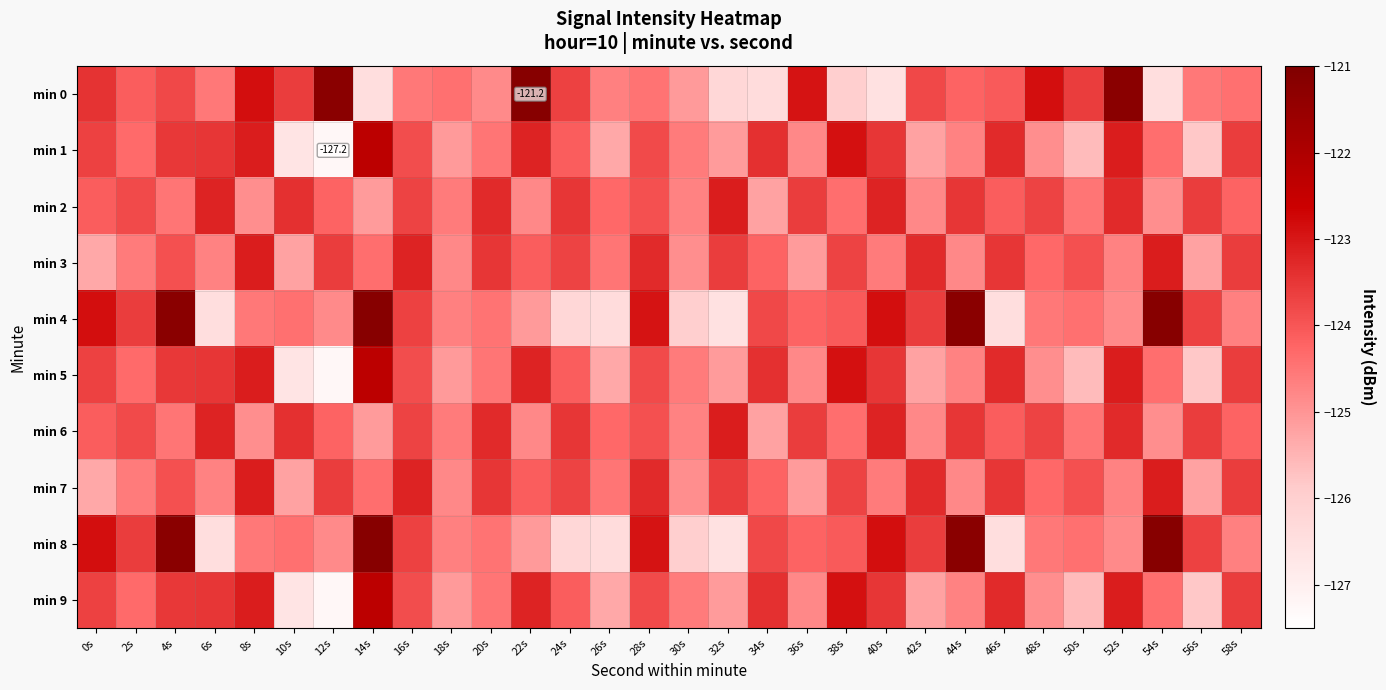

Where does the min 2 series first go above -124?

2s